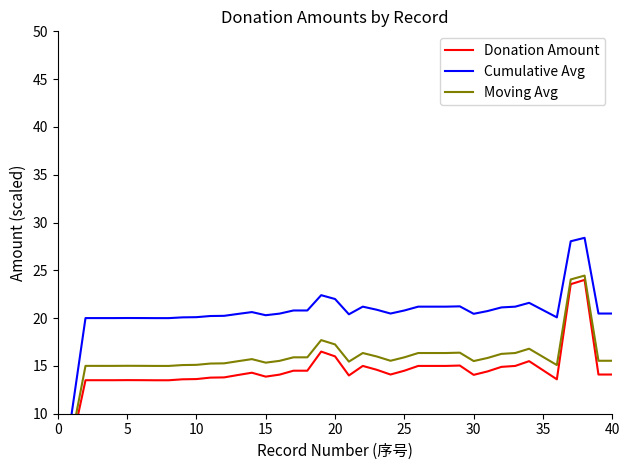

What is the minimum value for Cumulative Avg?

10.0